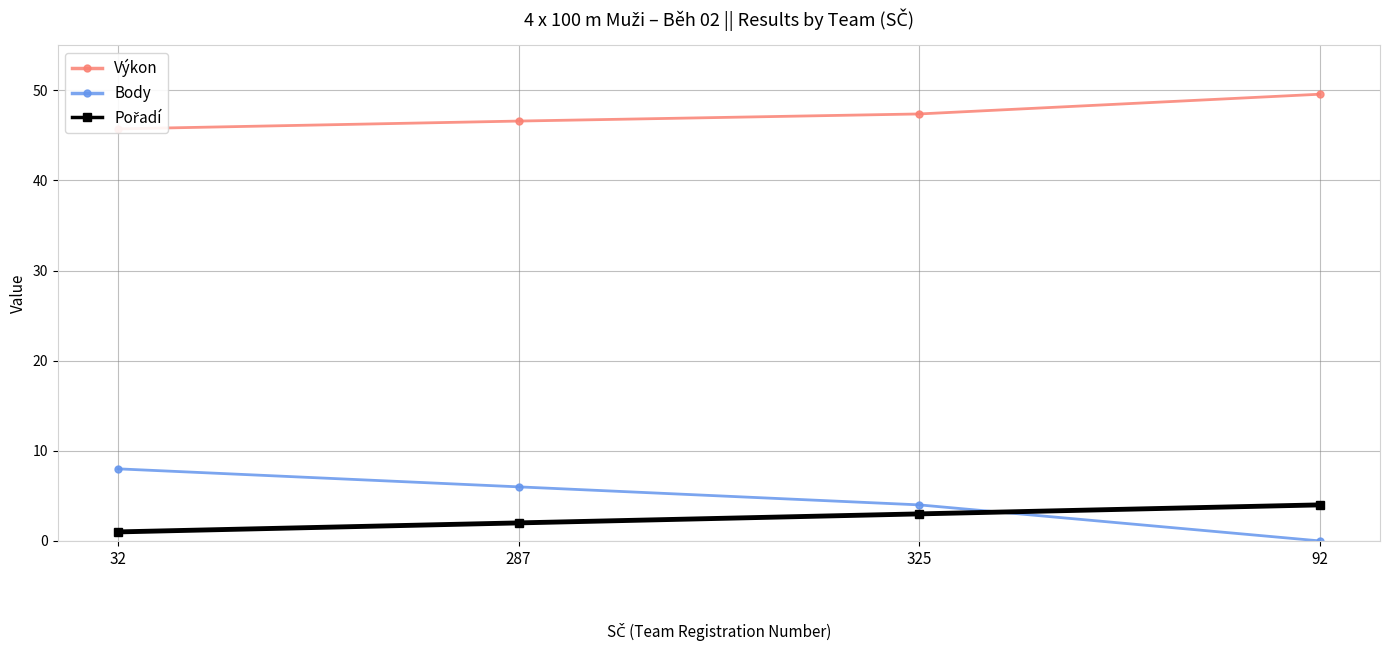

After their last crossing, which series has the higher values: Pořadí or Body?

Pořadí